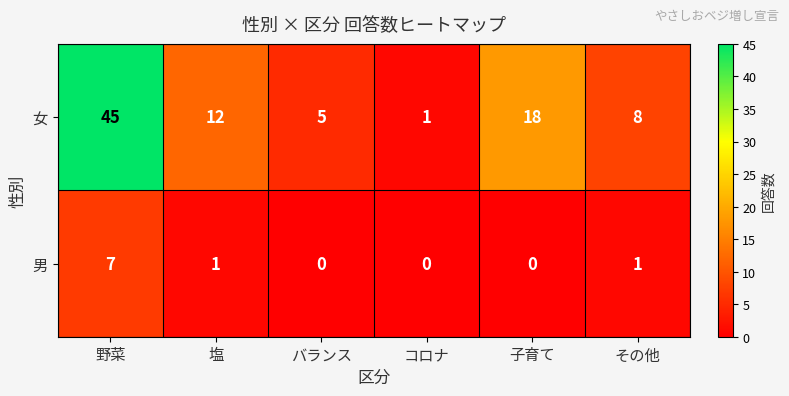

What is the greatest value displayed?

45